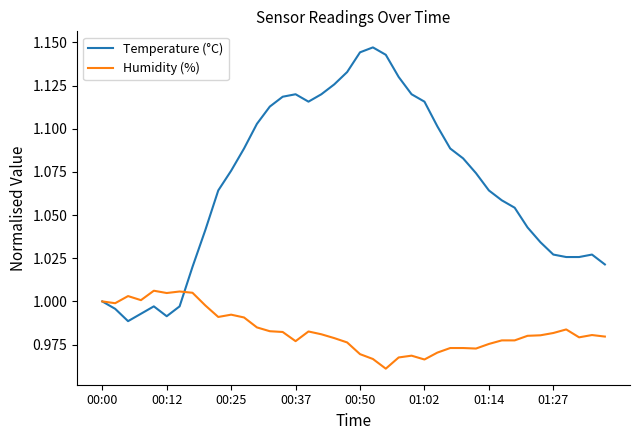

Which series has the largest total across all categories?

Temperature (°C)